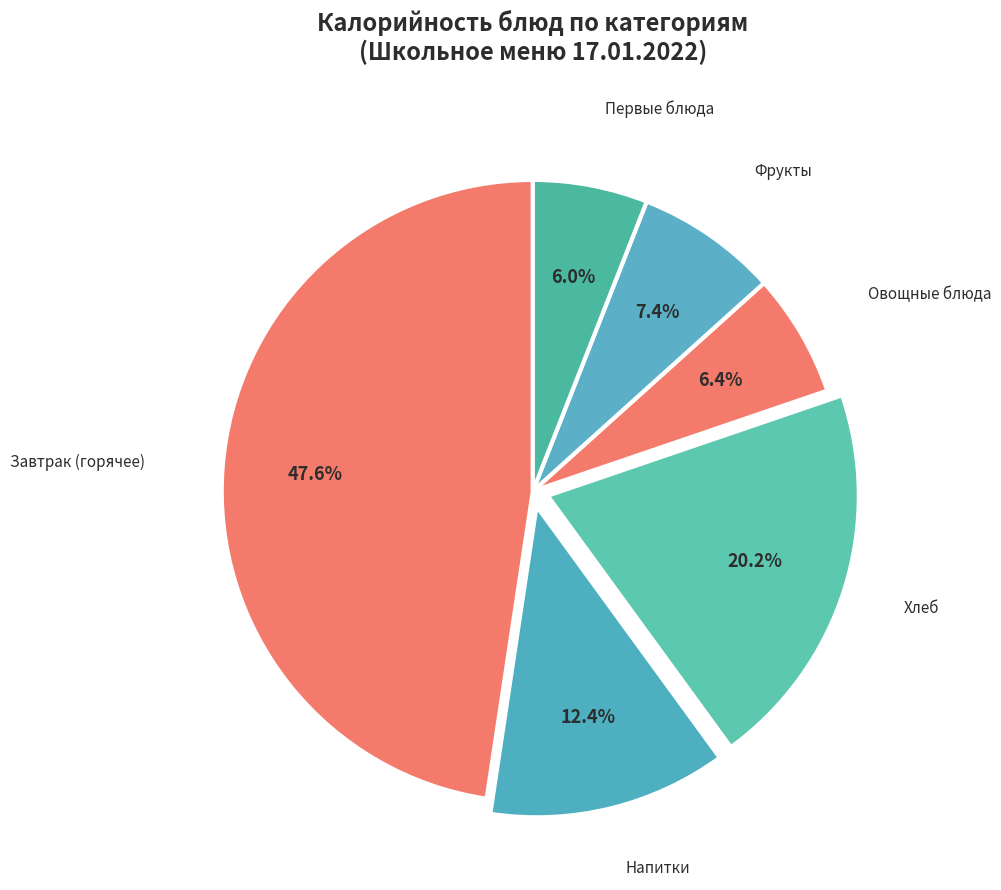

Which has a higher value, Овощные блюда or Фрукты?

Фрукты